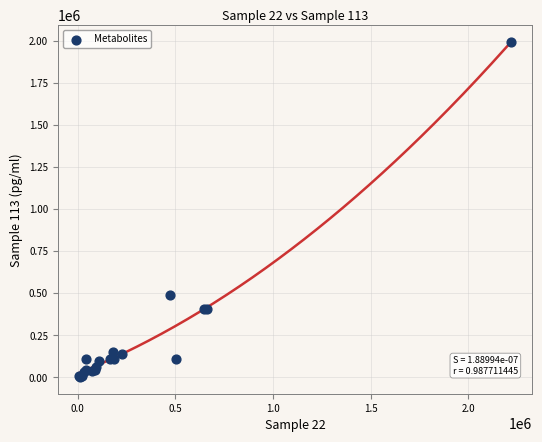

What Y value in the scatter plot is closest to 997404?

491491.9